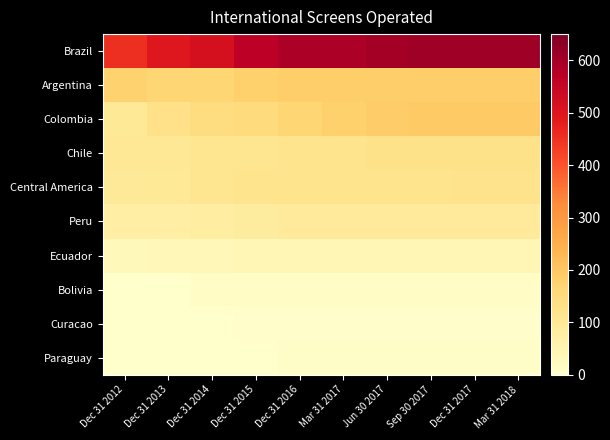

Which series has the largest total across all categories?

Brazil